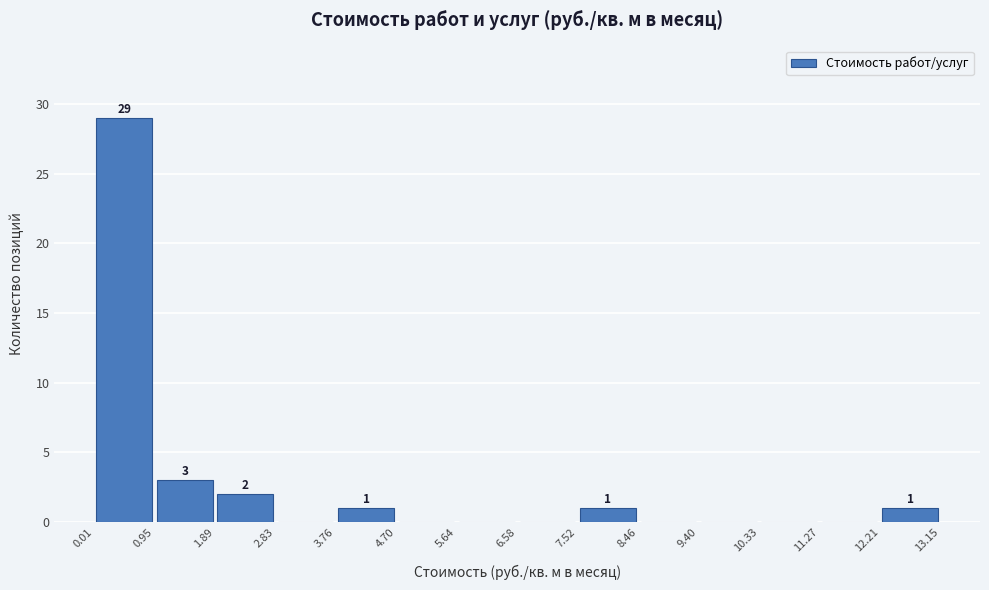

Which range on the x-axis has the tallest bar?

0.01 to 0.95